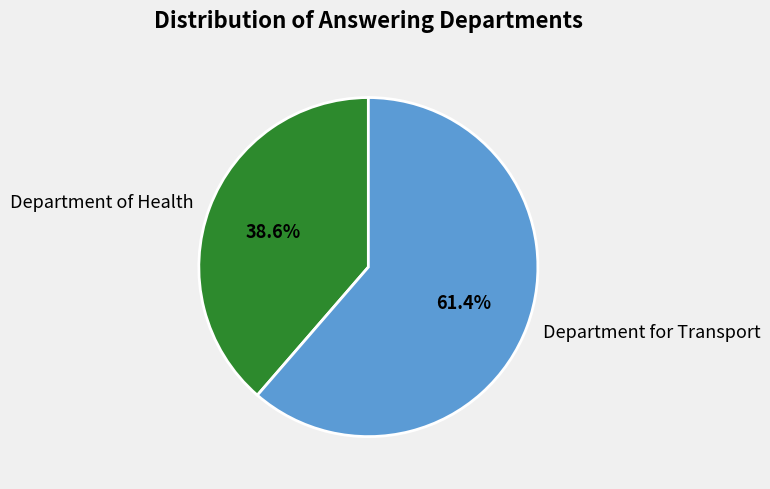

Between Department for Transport and Department of Health, which is larger?

Department for Transport